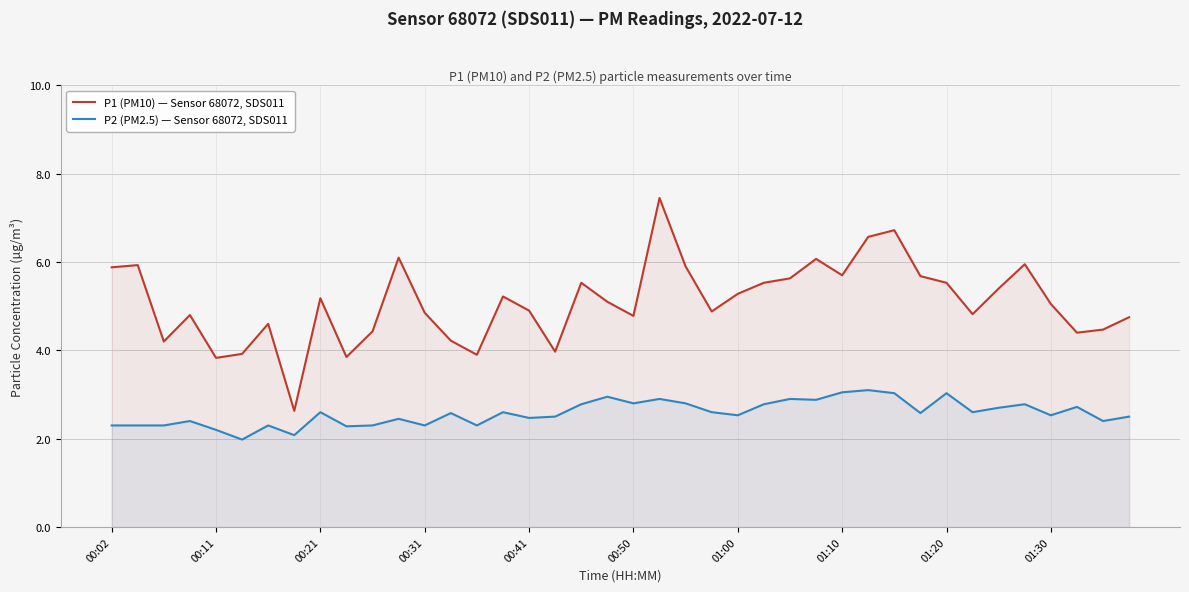

What is the sum of all P1 (PM10) — Sensor 68072, SDS011 values?

203.6